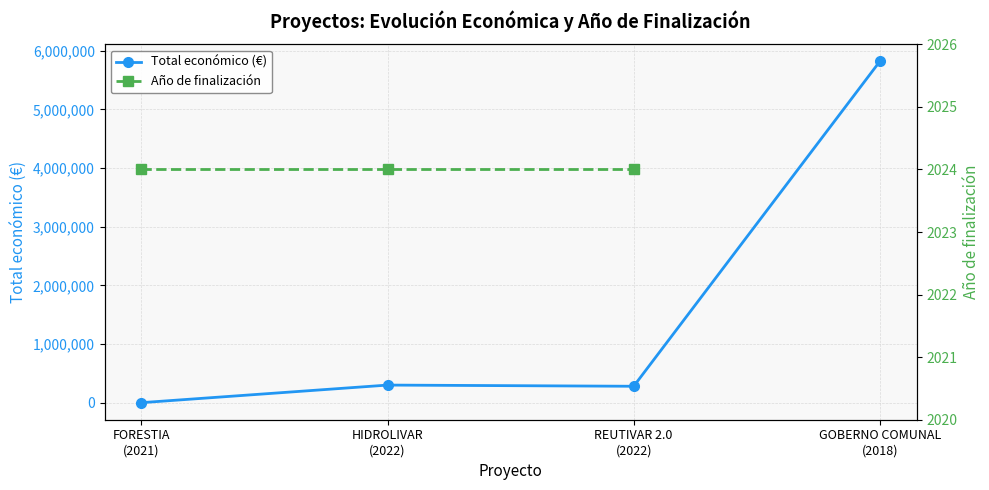

What is the average value?

1599897